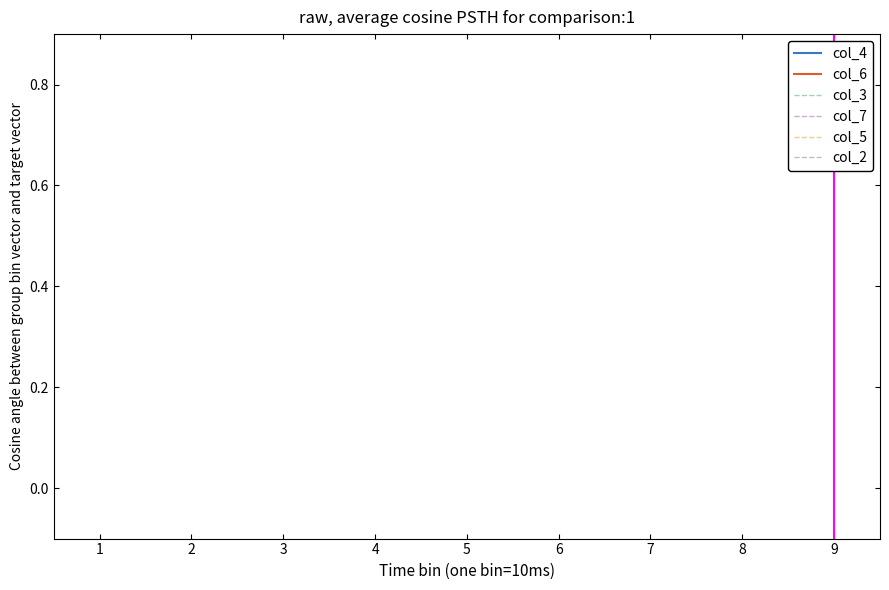

Does the chart have visible grid lines?

No